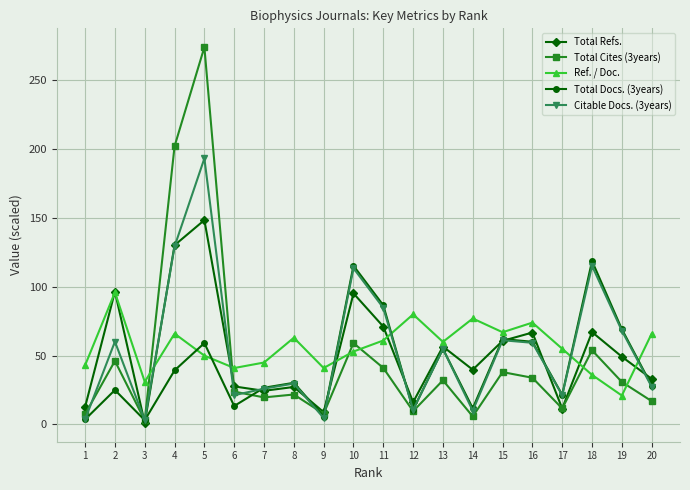

List the series in order of their peak value, lowest first.

Ref. / Doc., Total Docs. (3years), Total Refs., Citable Docs. (3years), Total Cites (3years)